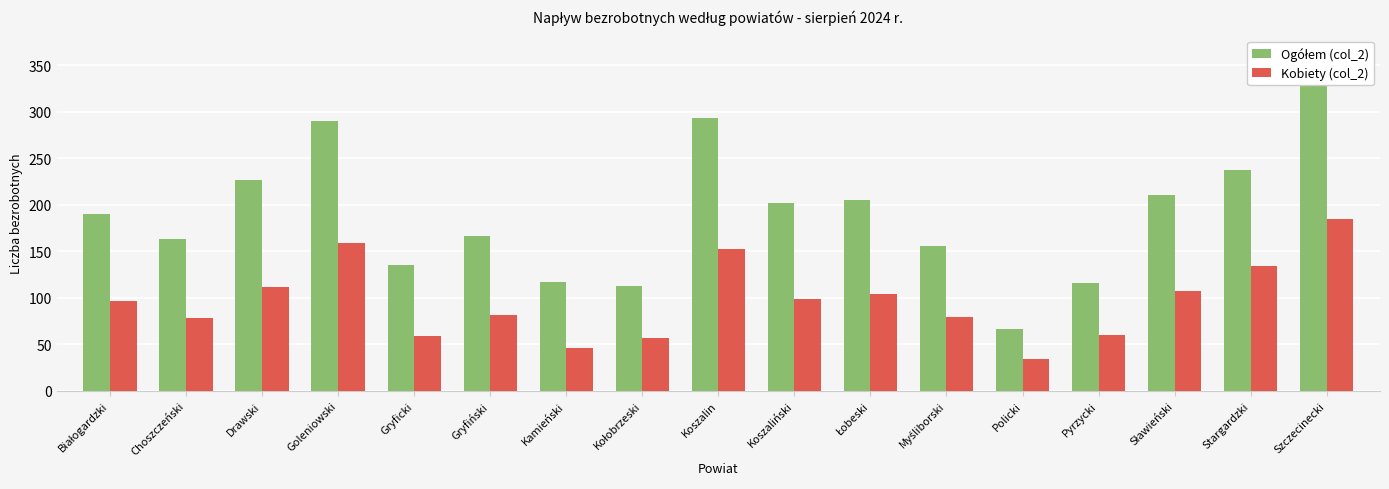

Which has a higher value, Choszczeński or Myśliborski?

Choszczeński